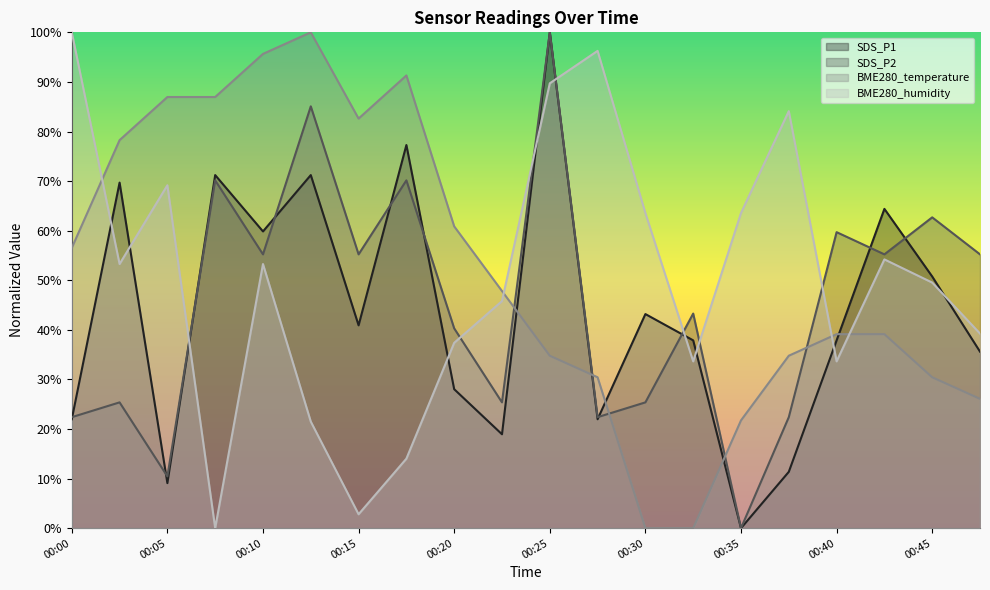

Reading right to left, what are all the values shown in this chart?

SDS_P1: 00:47=0.4	00:45=0.5	00:42=0.6	00:40=0.4	00:37=0.1	00:35=0.0	00:32=0.4	00:30=0.4	00:27=0.2	00:25=1.0	00:22=0.2	00:20=0.3	00:17=0.8	00:15=0.4	00:12=0.7	00:10=0.6	00:07=0.7	00:05=0.1	00:03=0.7	00:00=0.2
SDS_P2: 00:47=0.6	00:45=0.6	00:42=0.6	00:40=0.6	00:37=0.2	00:35=0.0	00:32=0.4	00:30=0.3	00:27=0.2	00:25=1.0	00:22=0.3	00:20=0.4	00:17=0.7	00:15=0.6	00:12=0.9	00:10=0.6	00:07=0.7	00:05=0.1	00:03=0.3	00:00=0.2
BME280_temperature: 00:47=0.3	00:45=0.3	00:42=0.4	00:40=0.4	00:37=0.3	00:35=0.2	00:32=0.0	00:30=0.0	00:27=0.3	00:25=0.3	00:22=0.5	00:20=0.6	00:17=0.9	00:15=0.8	00:12=1.0	00:10=1.0	00:07=0.9	00:05=0.9	00:03=0.8	00:00=0.6
BME280_humidity: 00:47=0.4	00:45=0.5	00:42=0.5	00:40=0.3	00:37=0.8	00:35=0.6	00:32=0.3	00:30=0.6	00:27=1.0	00:25=0.9	00:22=0.5	00:20=0.4	00:17=0.1	00:15=0.0	00:12=0.2	00:10=0.5	00:07=0.0	00:05=0.7	00:03=0.5	00:00=1.0